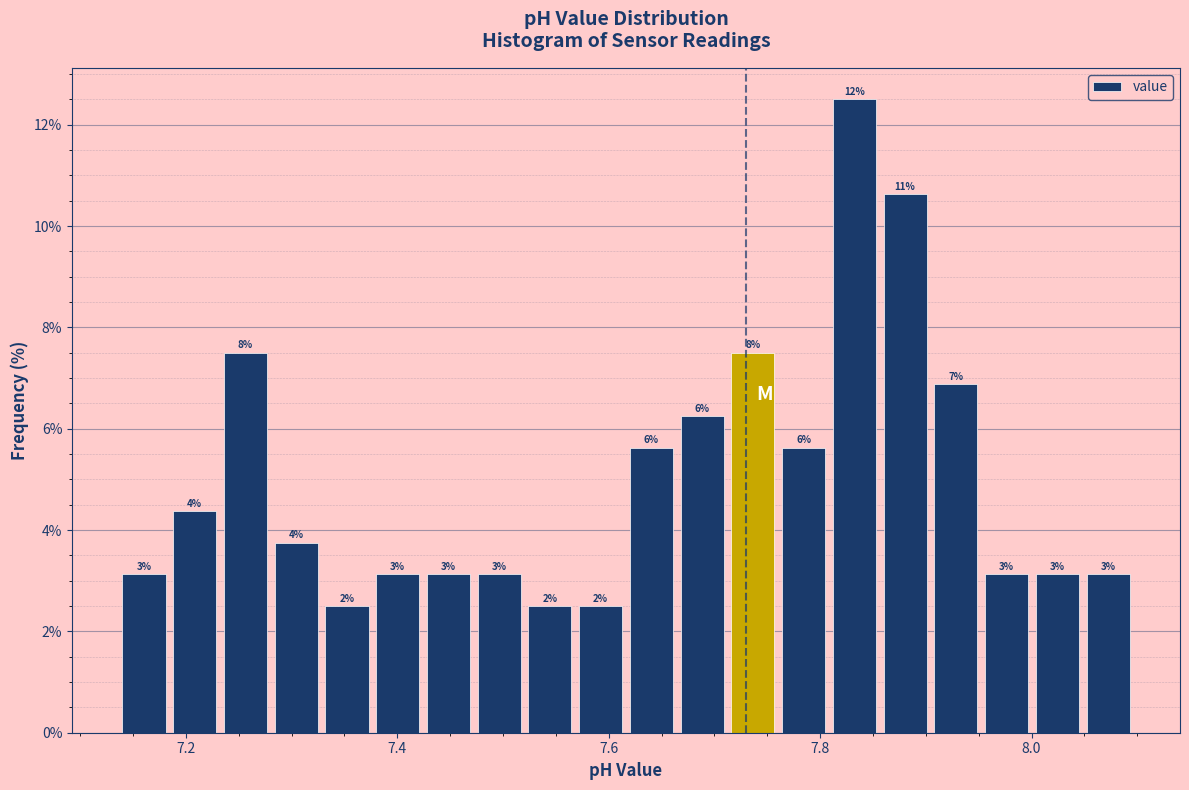

Read against the x-axis, roughly where is the centre of the tallest bar?

7.84